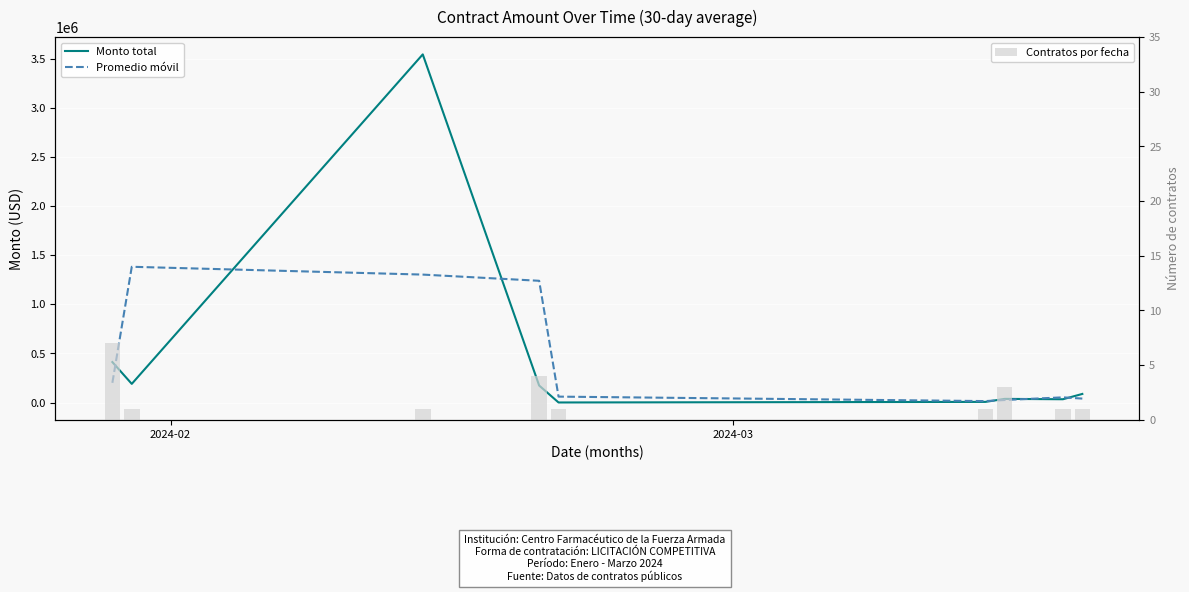

Which series has the largest total across all categories?

Monto total